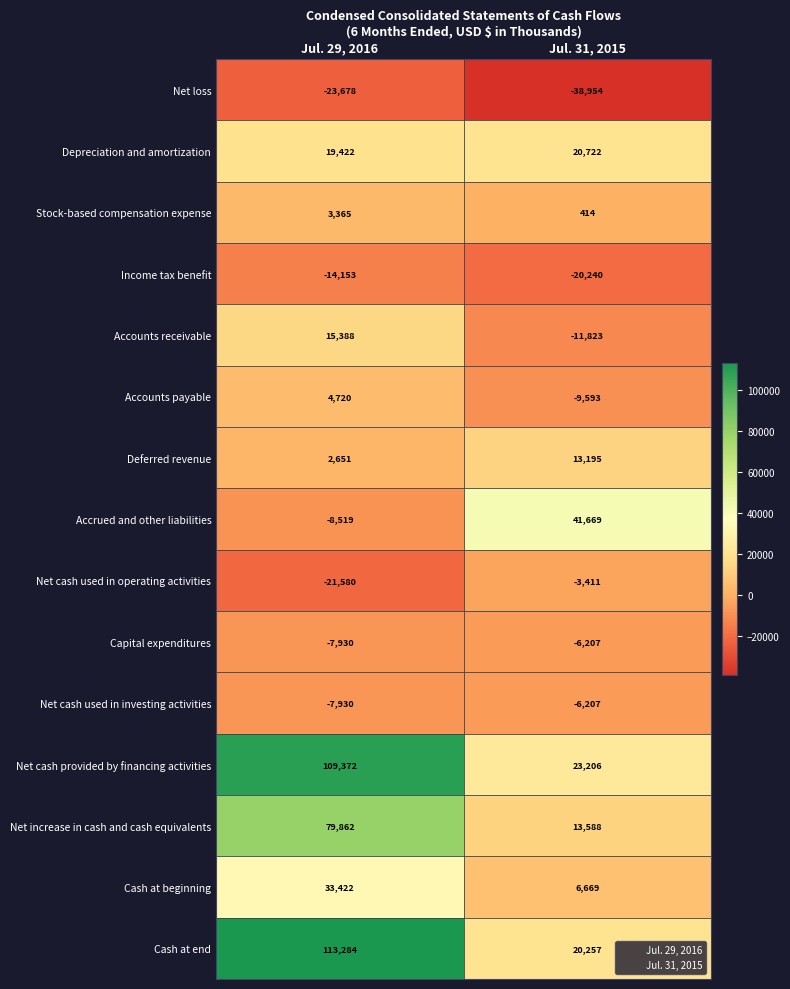

Which series has the largest range (max minus min)?

Cash at end